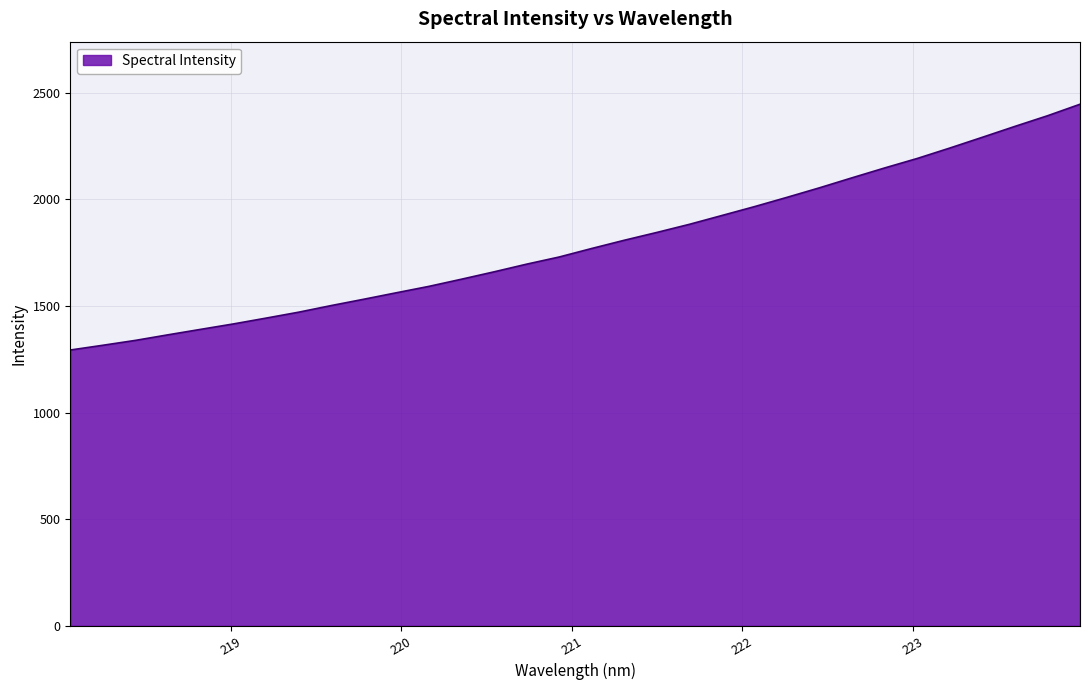

What is the greatest value displayed?

2445.8